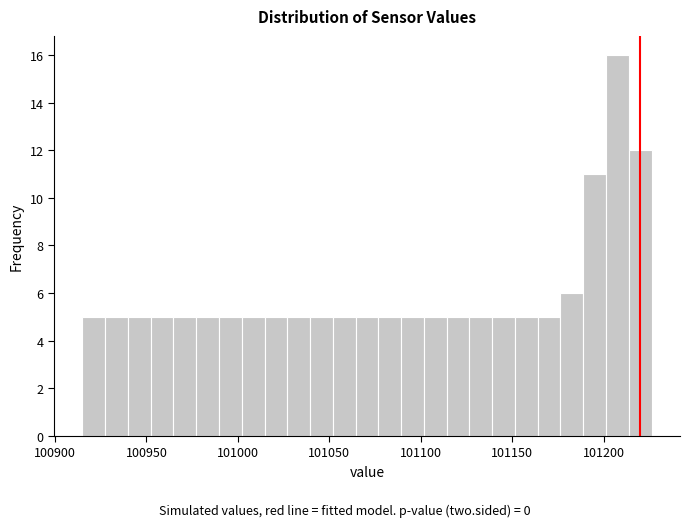

Around what value on the x-axis is the tallest bar? Give the approximate position of its centre, as read against the axis.

101205